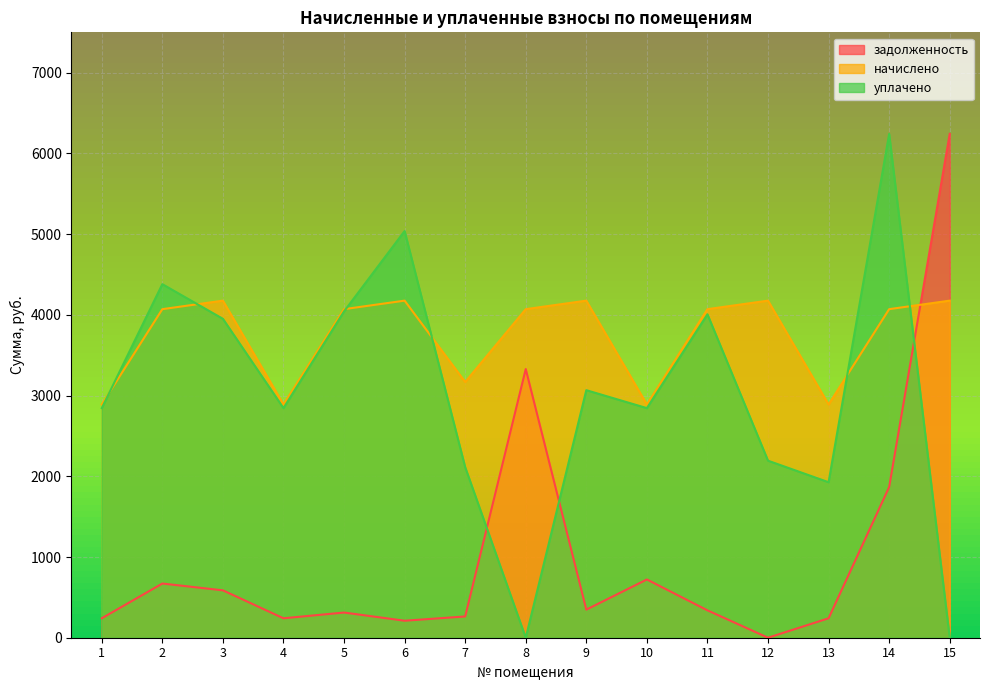

How many values in the начислено series are below 4070?

5